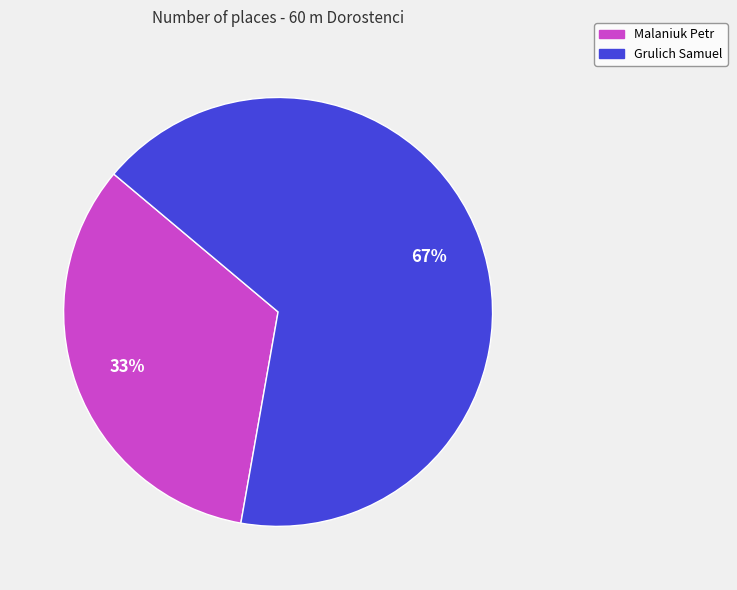

Does Grulich Samuel represent more than half of the total?

Yes